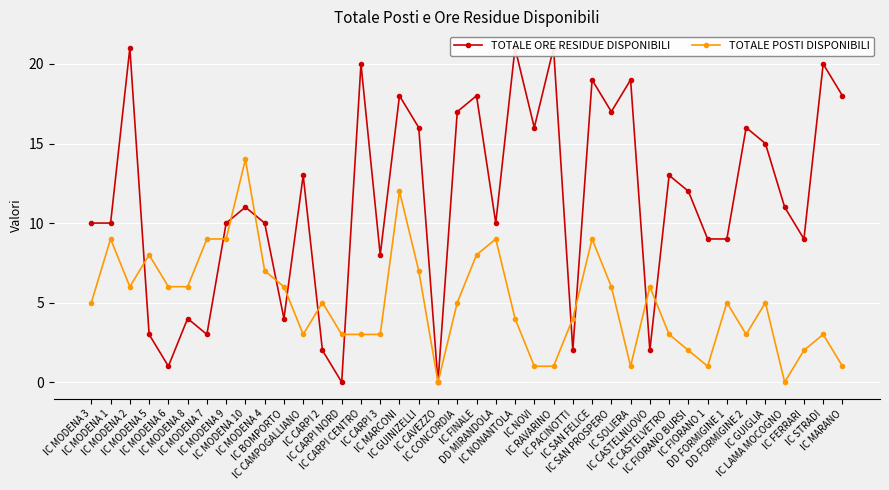

Rank the series by their maximum value, from lowest to highest.

TOTALE POSTI DISPONIBILI, TOTALE ORE RESIDUE DISPONIBILI